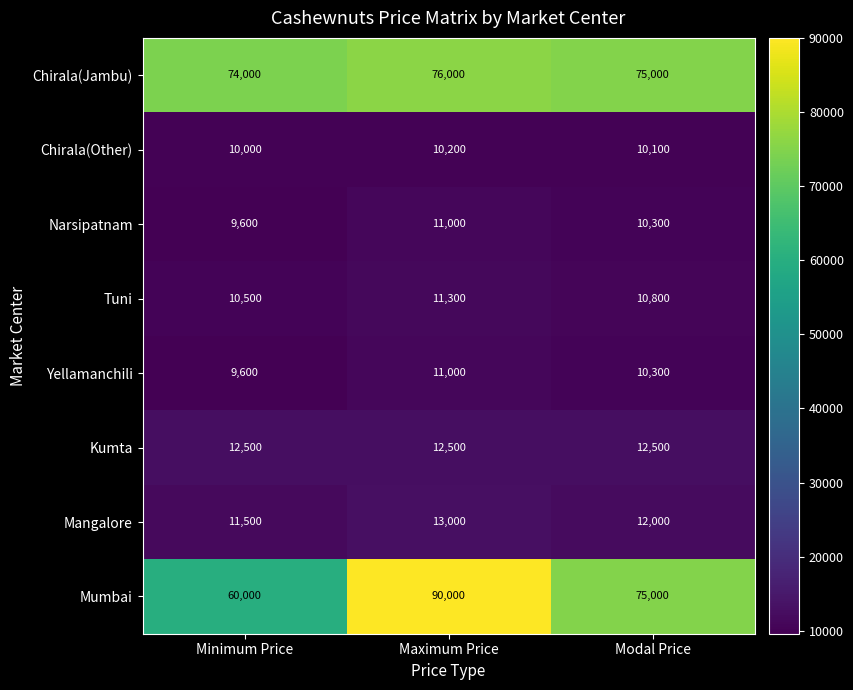

Reading left to right, transcribe all the data shown in this chart.

Chirala(Jambu): 74000	76000	75000
Chirala(Other): 10000	10200	10100
Narsipatnam: 9600	11000	10300
Tuni: 10500	11300	10800
Yellamanchili: 9600	11000	10300
Kumta: 12500	12500	12500
Mangalore: 11500	13000	12000
Mumbai: 60000	90000	75000